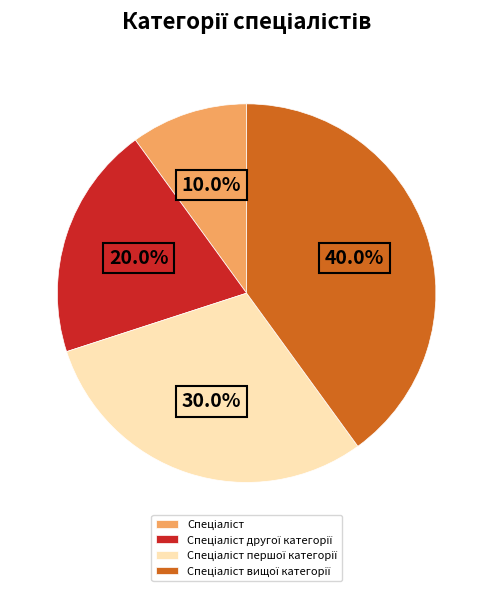

Is there a majority slice in this chart?

No